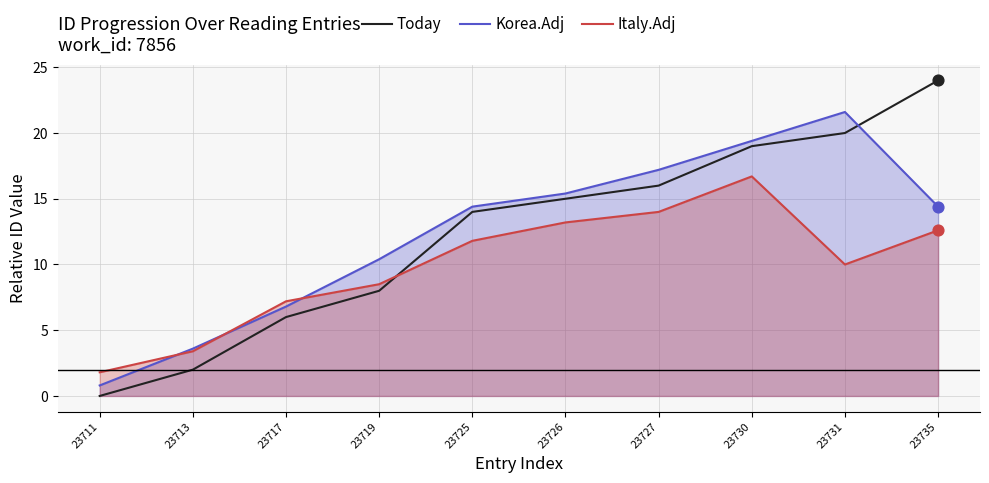

What is the total value across all series at 23730?

55.1